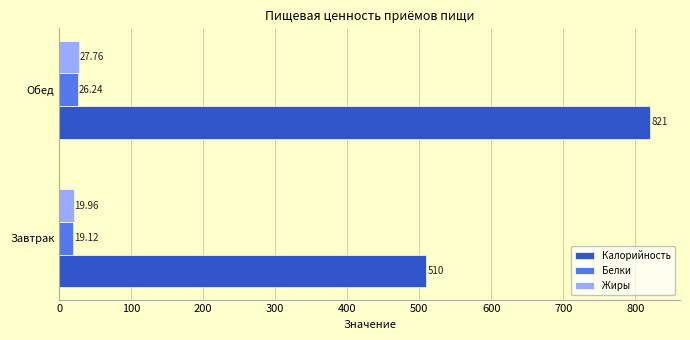

At which label is Жиры closest to 23?

Завтрак